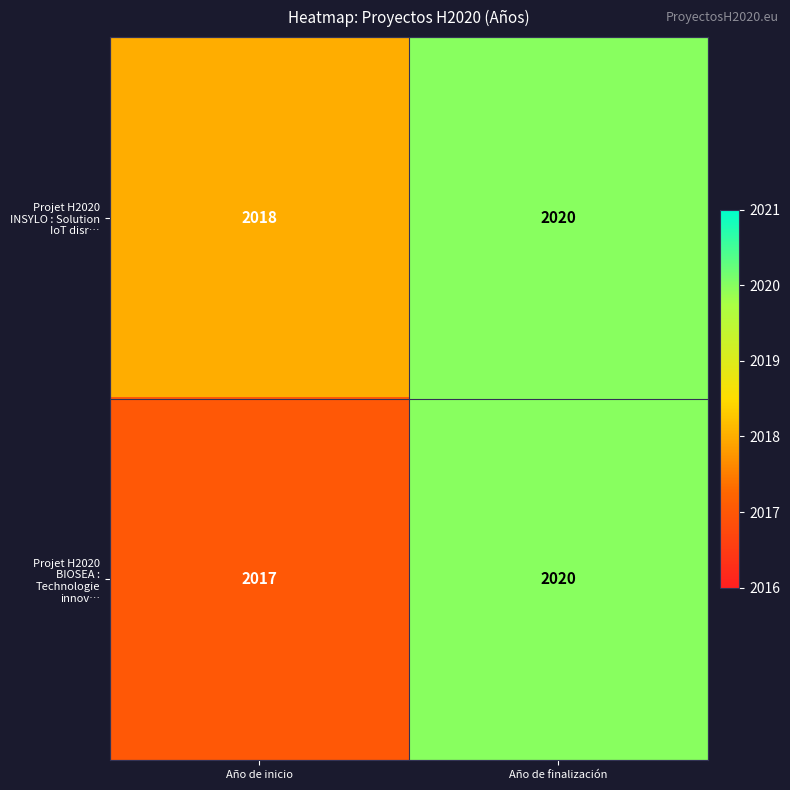

The value of Projet H2020 INSYLO : Solution IoT disr… at Año de finalización is 2020. True or false?

True